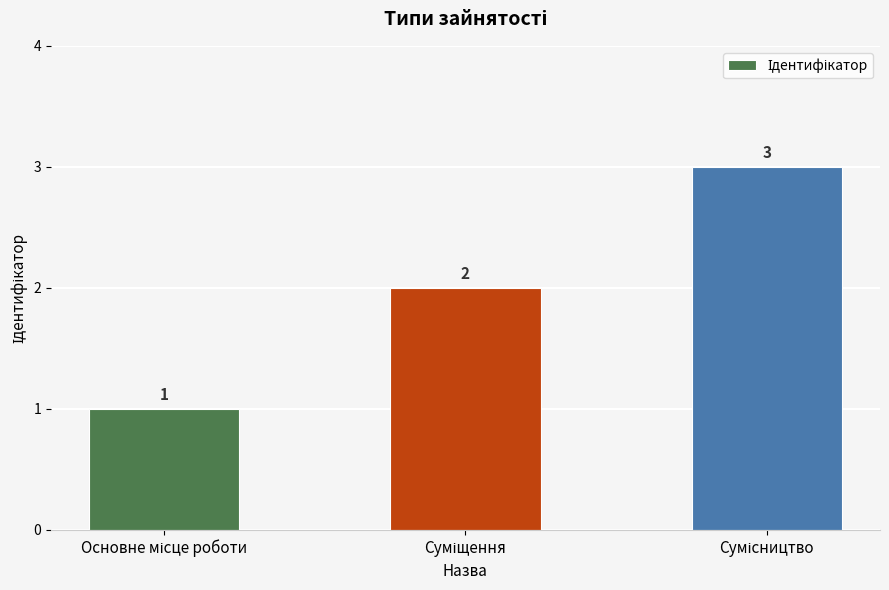

What is the value of the 2nd bar from the left?

2